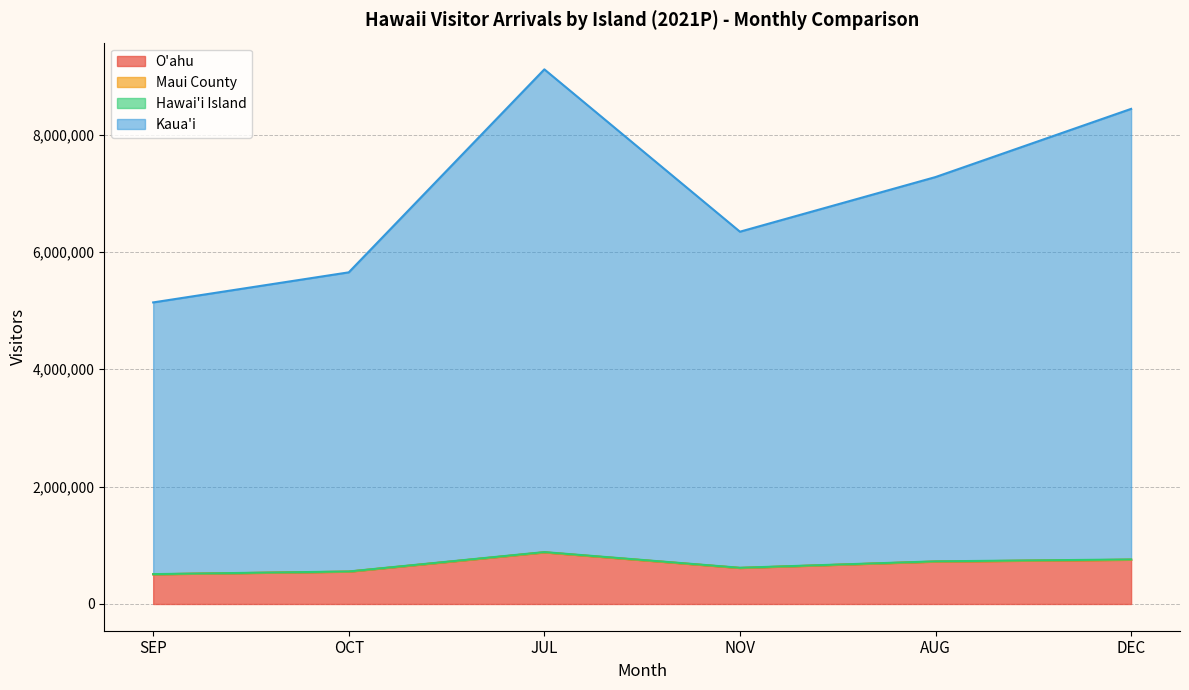

True or false: OCT and JUL intersect in this chart.

True